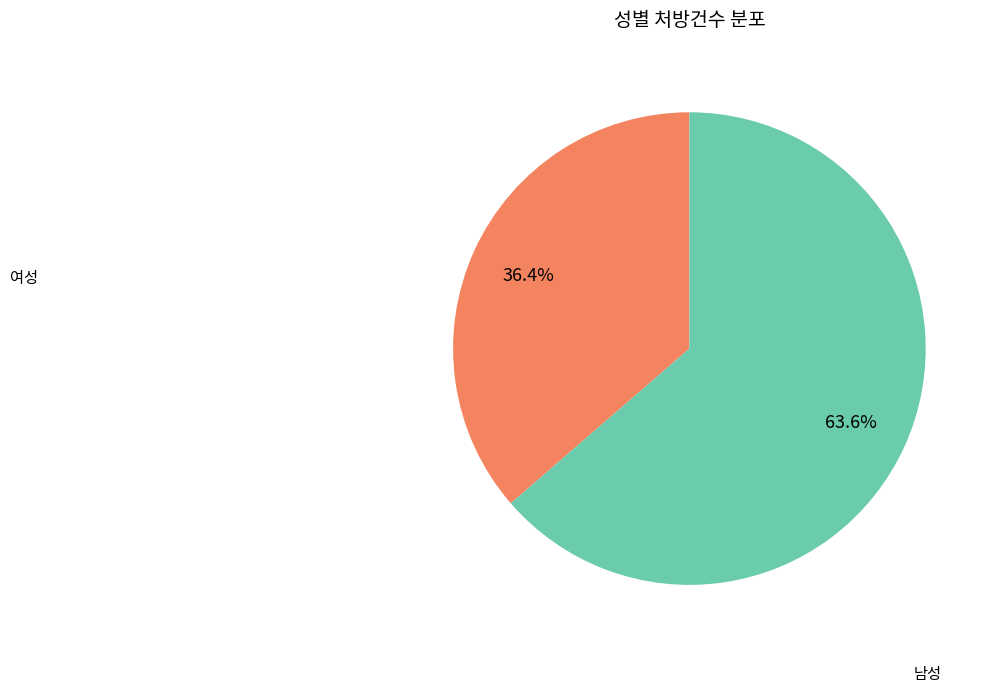

Does any single category account for the majority?

Yes